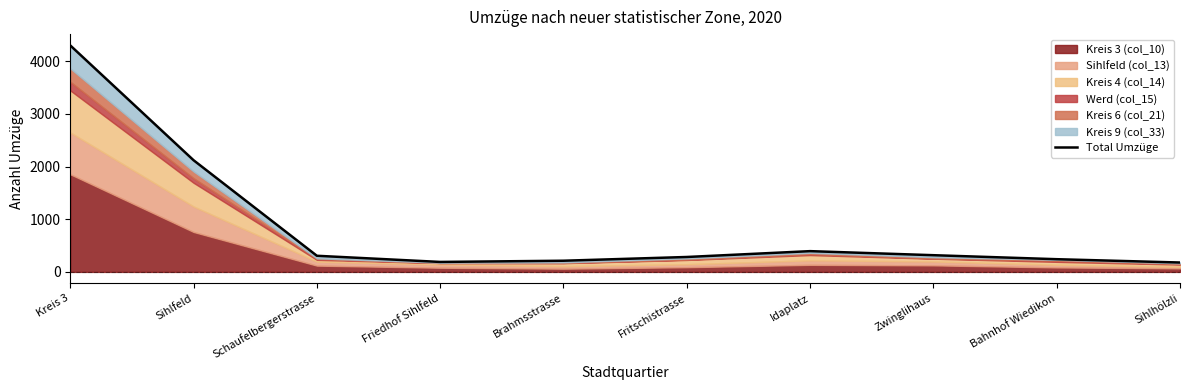

Is it true that the value at Friedhof Sihlfeld is 317?

False